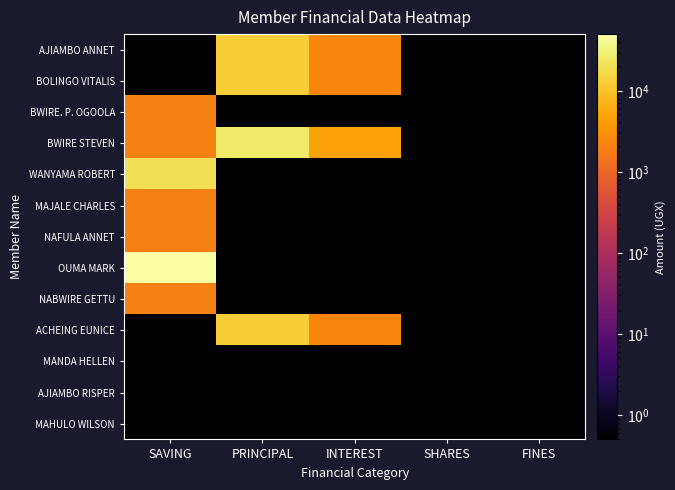

Which series has the largest range (max minus min)?

OUMA MARK